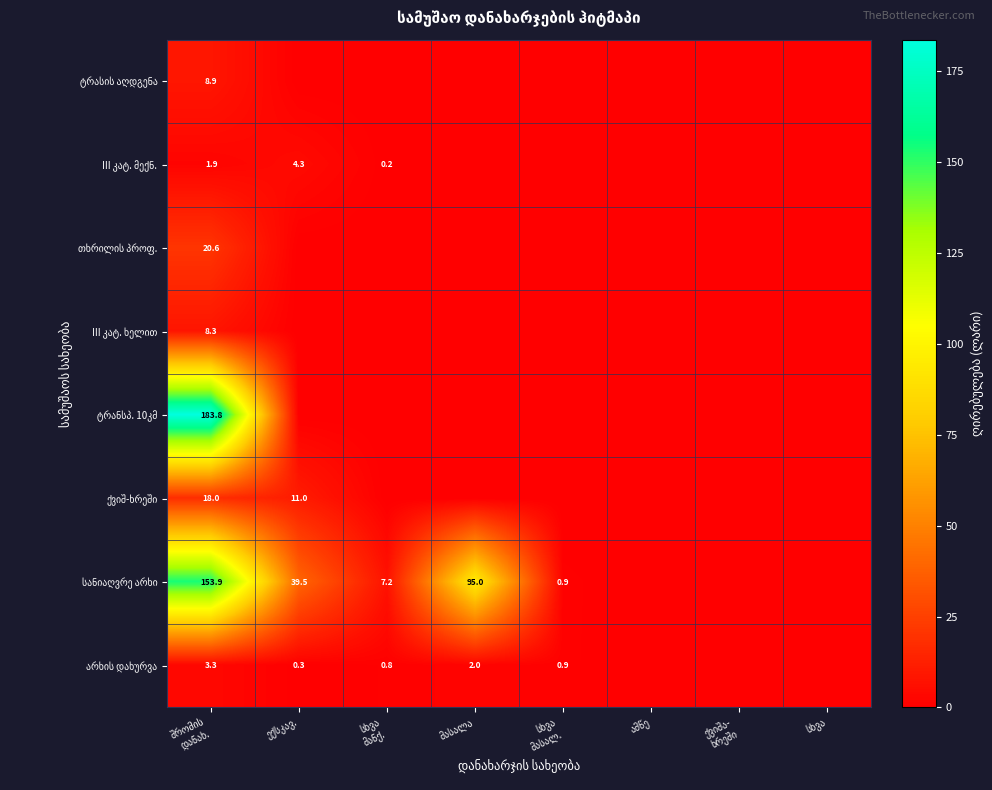

The value of III კატ. მექნ. at სხვა მასალ. is 0.0. True or false?

True